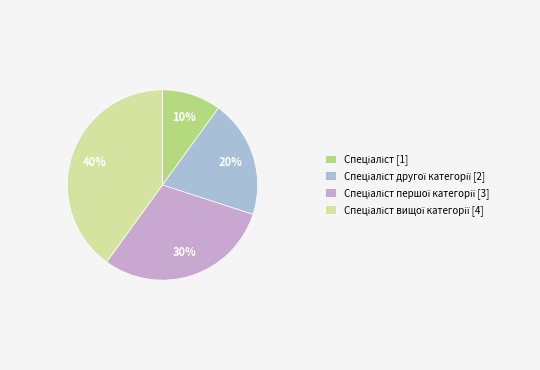

To the nearest percent, what is the difference between the largest and smallest slice percentages?

30%